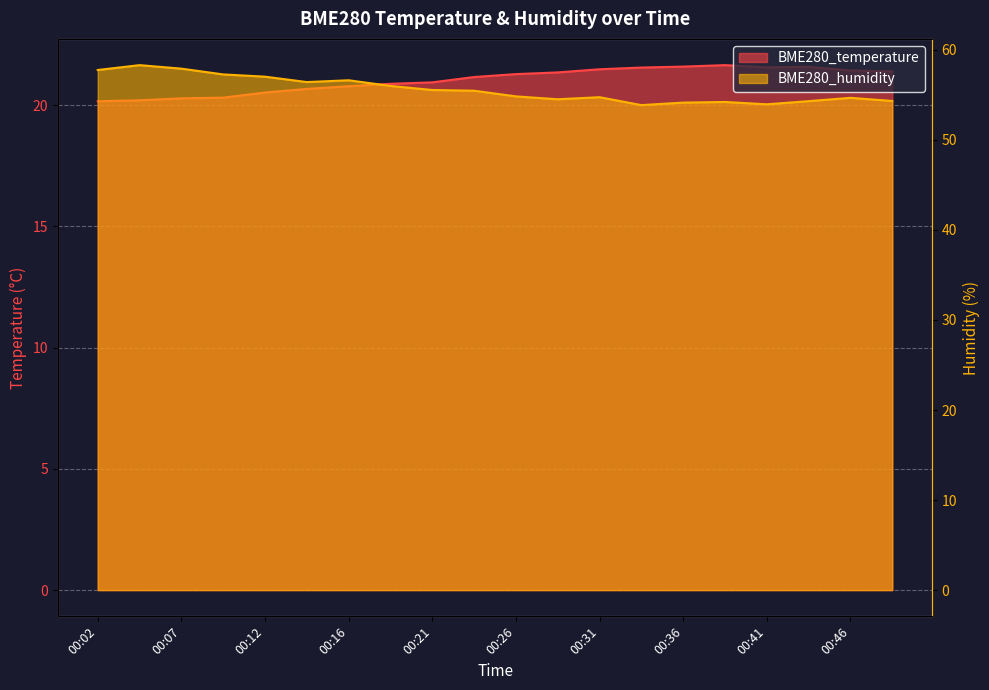

What is the value of the BME280_humidity point at the 5th from the left?

57.0